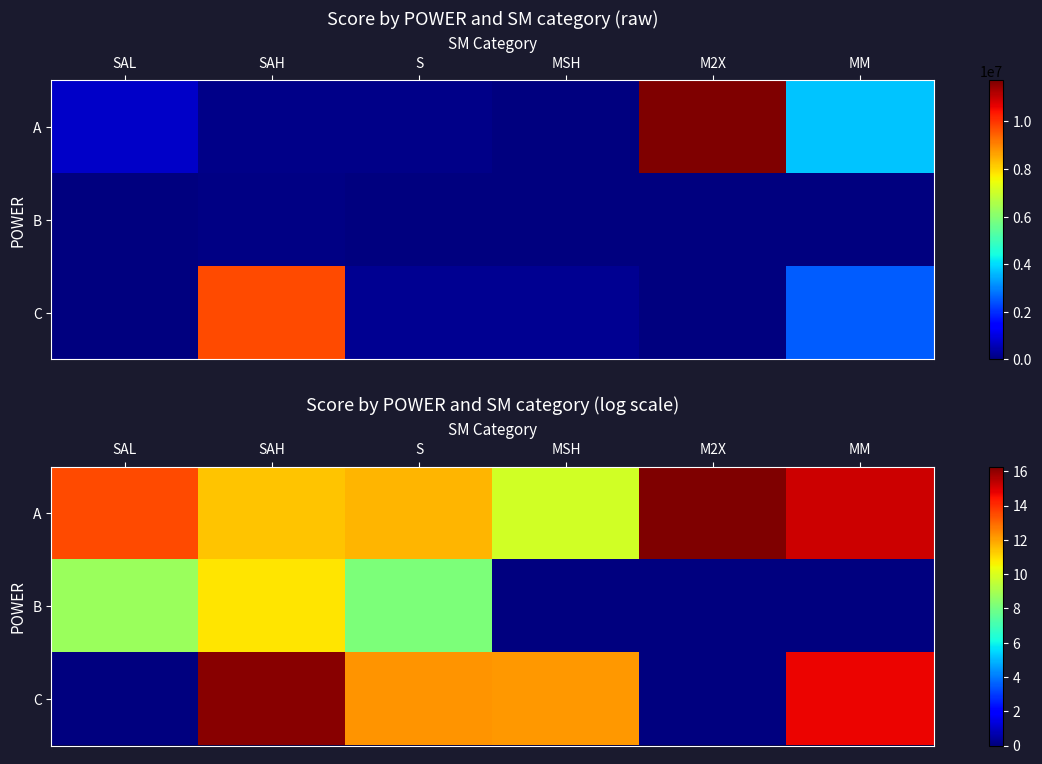

What is the total value across all series at SAL?

22.3